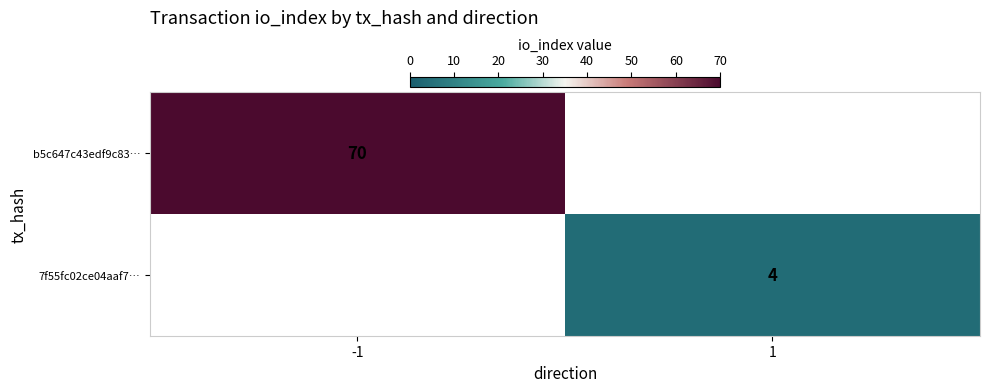

True or false: b5c647c43edf9c83… has a value of 70 at -1.

True